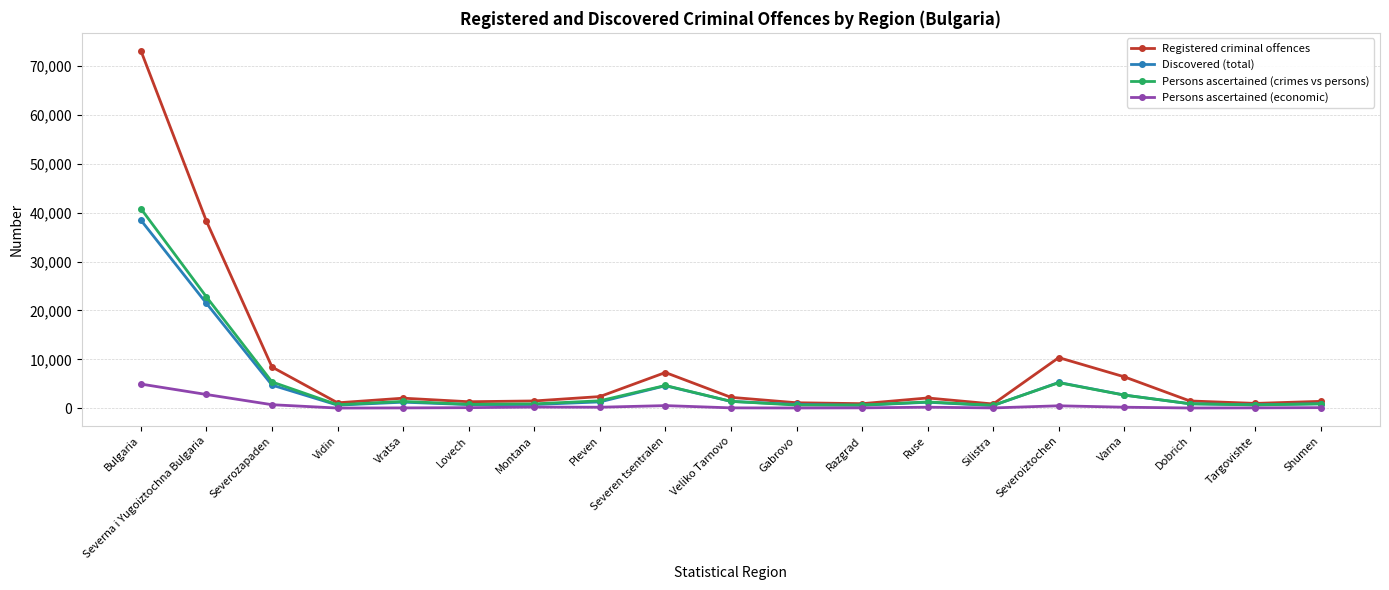

What is the smallest value displayed?

51